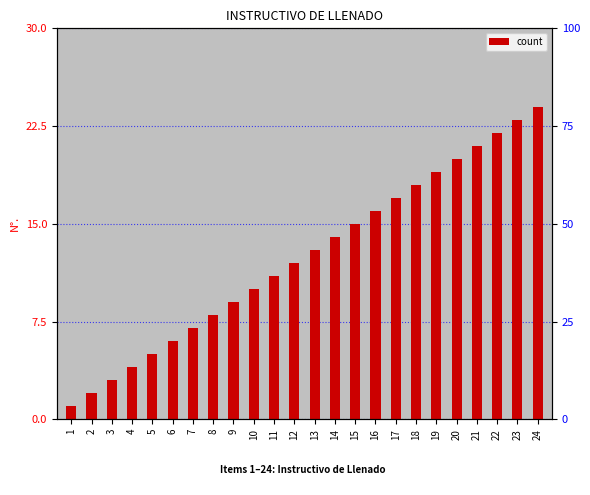

Is it true that the value at 18 is 18?

True